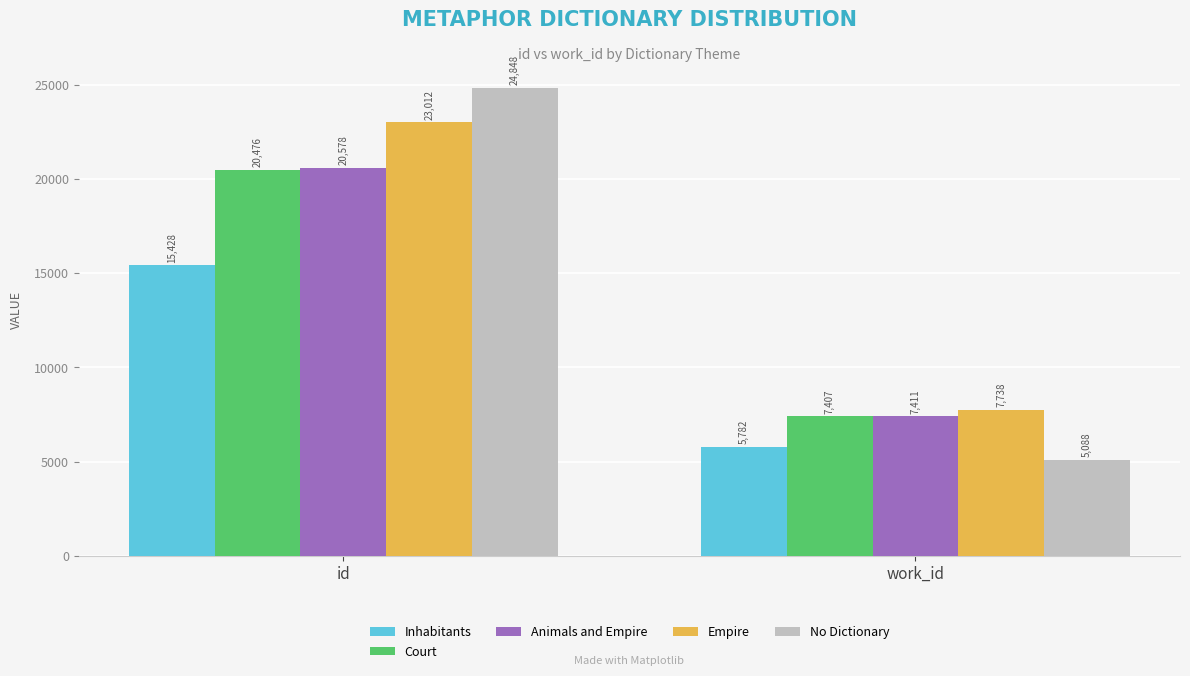

How many bars are there in each group?

5